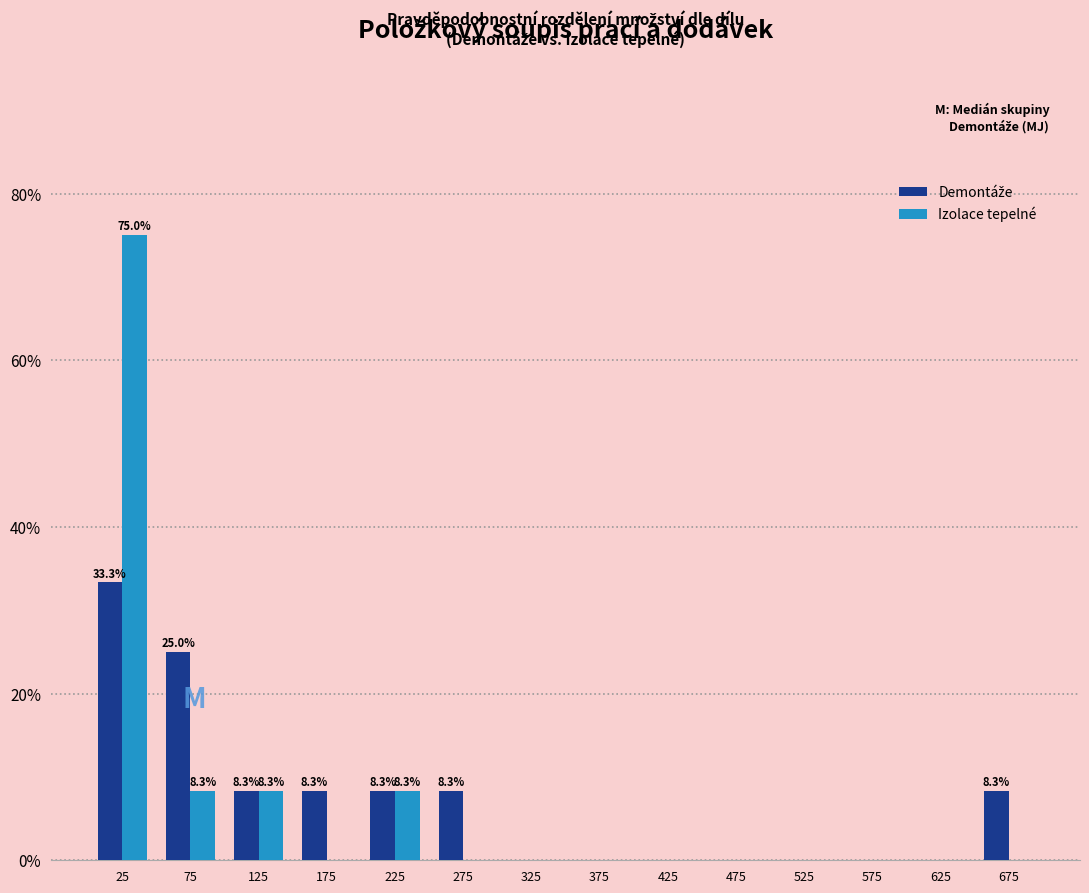

In the Demontáže series, which range on the x-axis has the tallest bar?

0 to 50